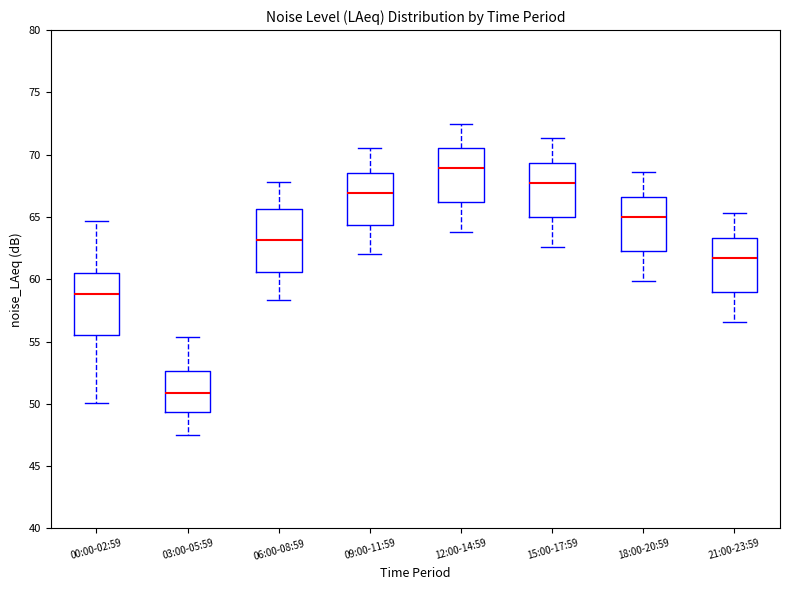

Reading left to right, transcribe this box plot: for each box, give where its median line is, the range the box spans, and where its two whiskers end, as read against the y-axis. The values are not printed on the chart, so give them approximately, as read against the axis.

00:00-02:59: median 59.0, box 55.5 to 60.5, whiskers 50.0 to 64.5
03:00-05:59: median 51.0, box 49.5 to 52.5, whiskers 47.5 to 55.5
06:00-08:59: median 63.0, box 60.5 to 65.5, whiskers 58.5 to 68.0
09:00-11:59: median 67.0, box 64.5 to 68.5, whiskers 62.0 to 70.5
12:00-14:59: median 69.0, box 66.0 to 70.5, whiskers 64.0 to 72.5
15:00-17:59: median 67.5, box 65.0 to 69.5, whiskers 62.5 to 71.5
18:00-20:59: median 65.0, box 62.5 to 66.5, whiskers 60.0 to 68.5
21:00-23:59: median 61.5, box 59.0 to 63.5, whiskers 56.5 to 65.5